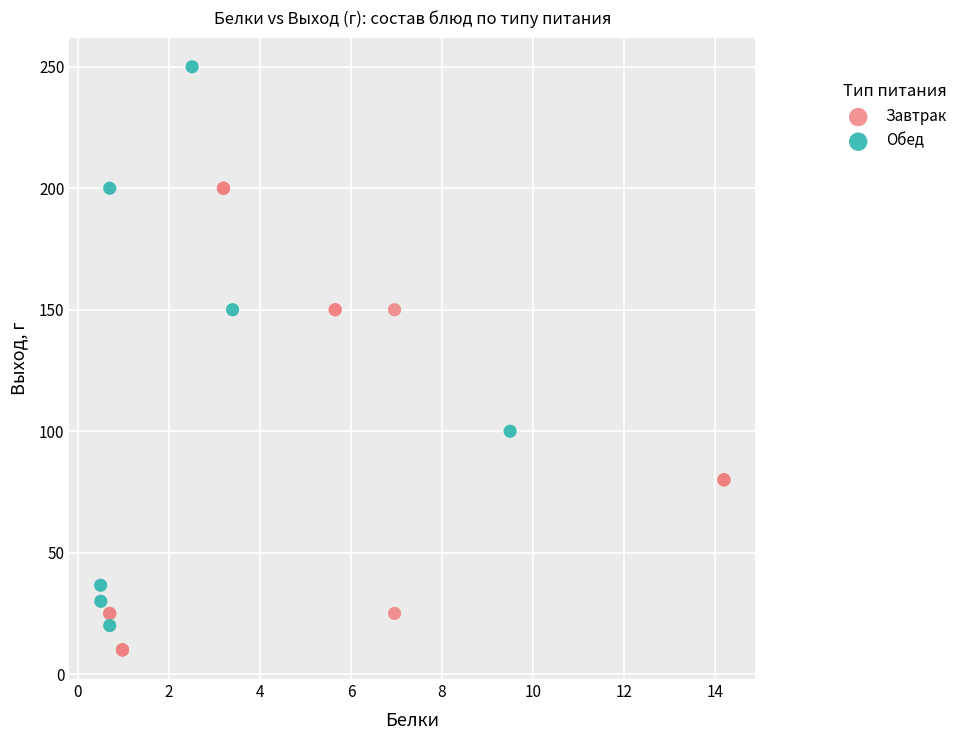

What are all the series names shown in the legend?

Завтрак, Обед